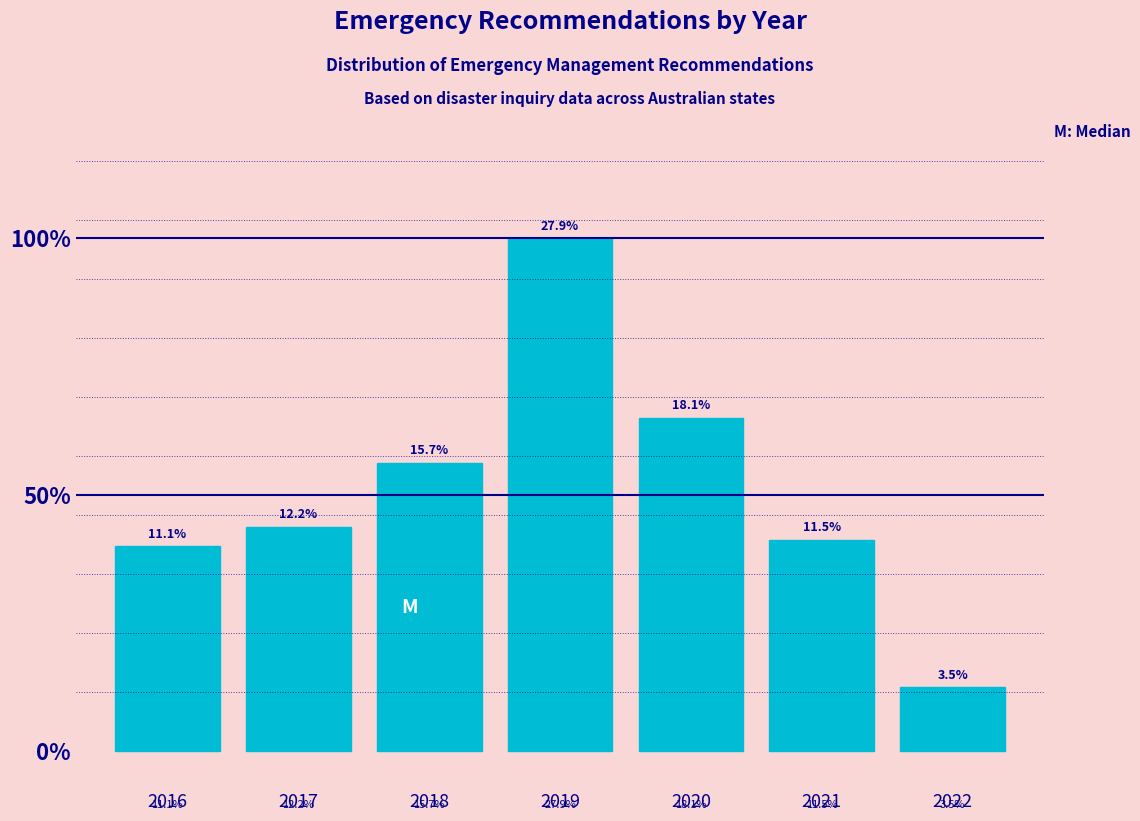

Does the chart contain any negative values?

No